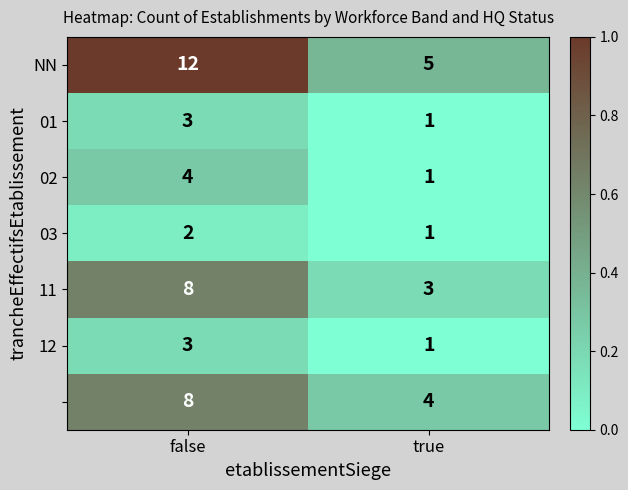

Which category has the lowest value across all series?

true